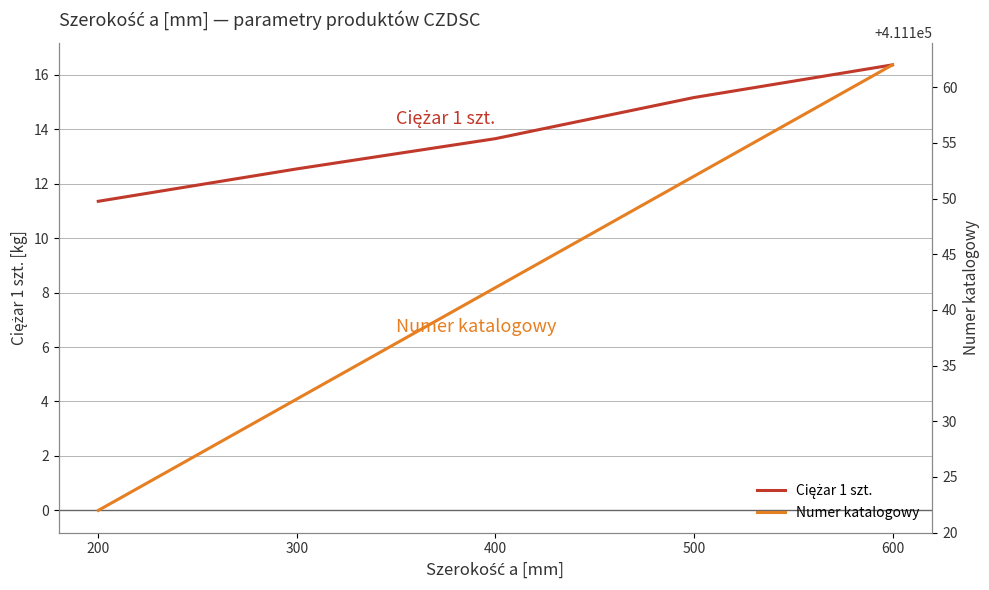

At how many categories does at least one series exceed 368776?

5